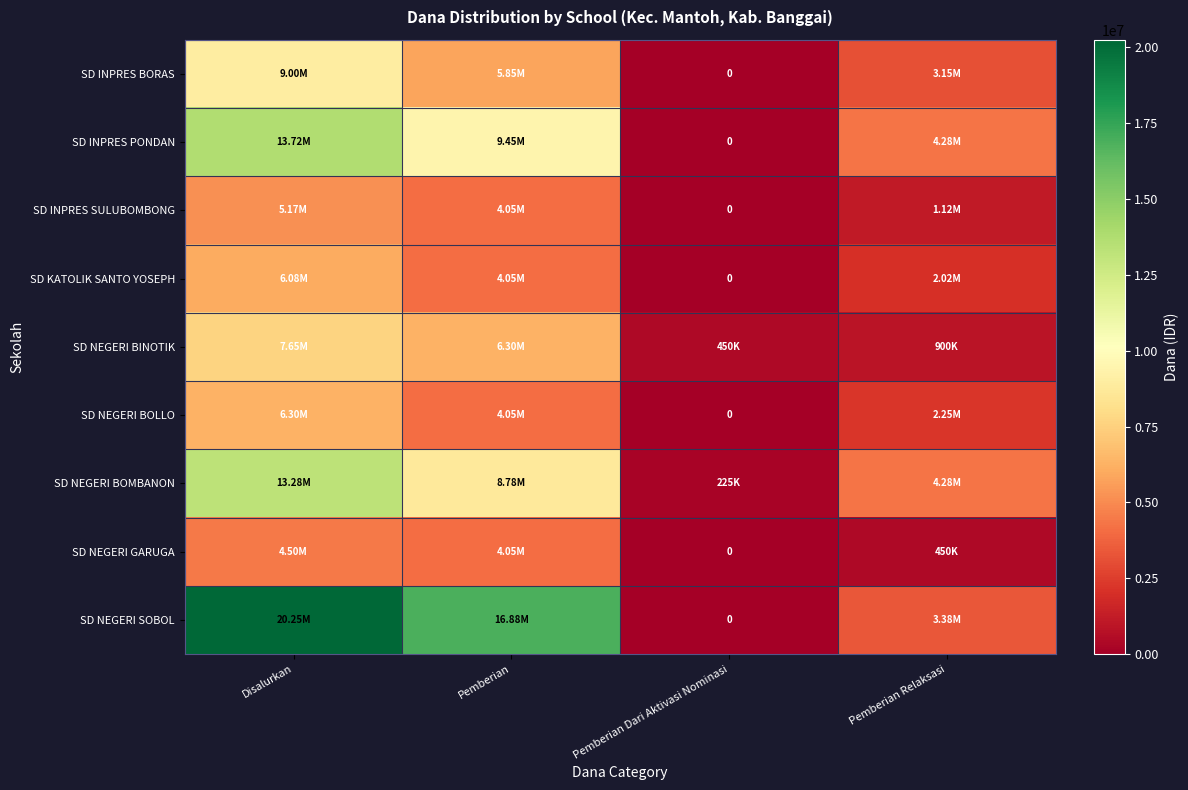

What is the total value across all series at Pemberian?

63450000